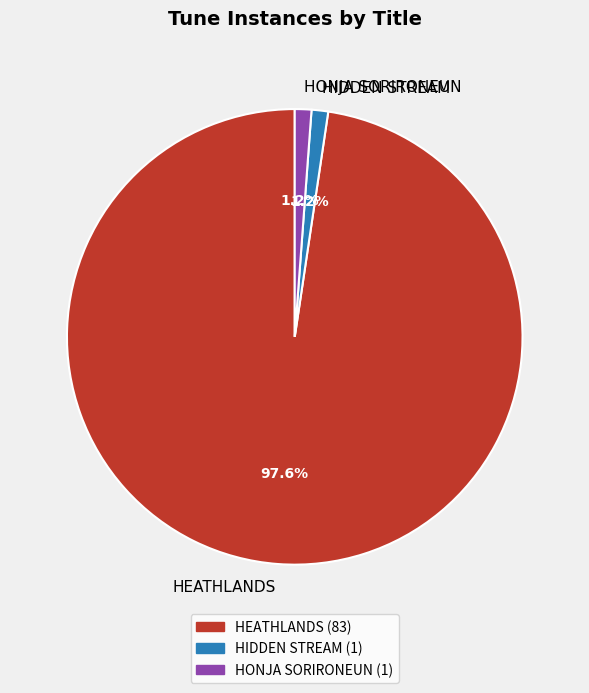

To the nearest percent, what is the difference between the largest and smallest slice percentages?

96%